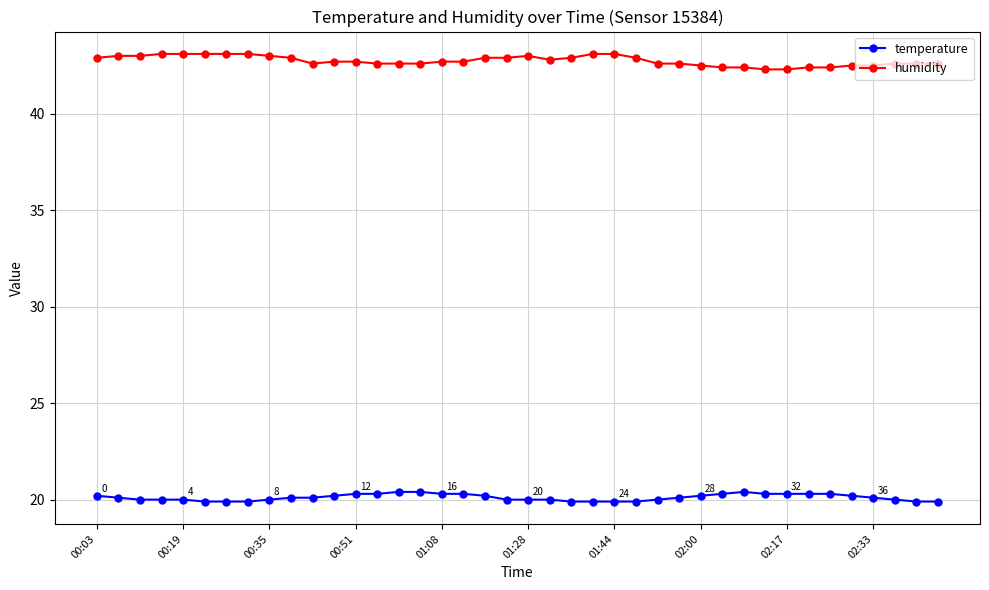

True or false: humidity and temperature intersect in this chart.

False